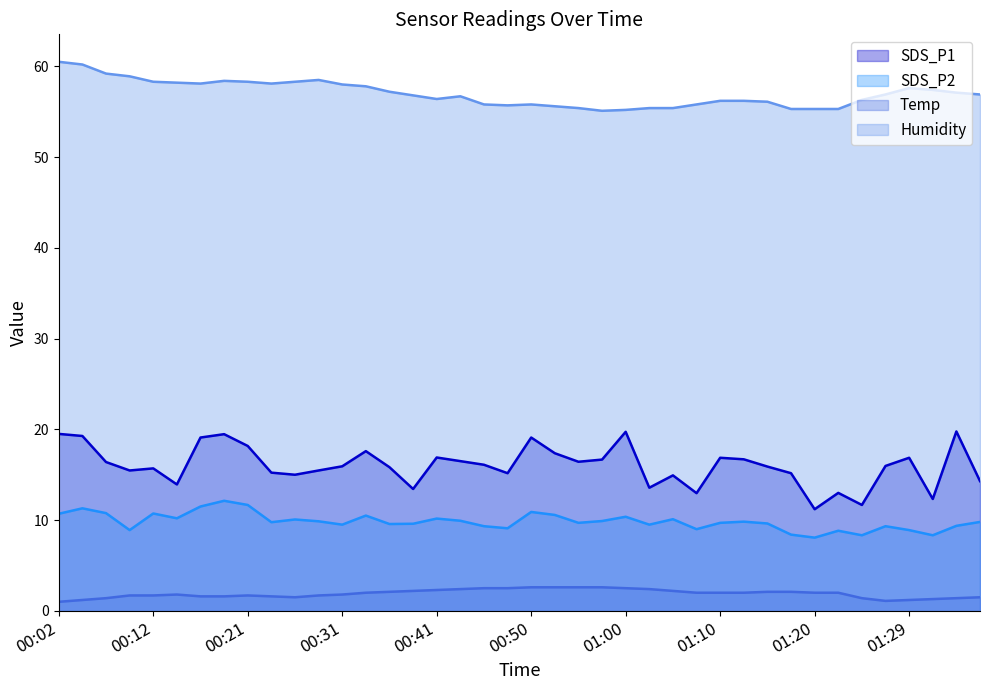

Which series has the largest range (max minus min)?

SDS_P1